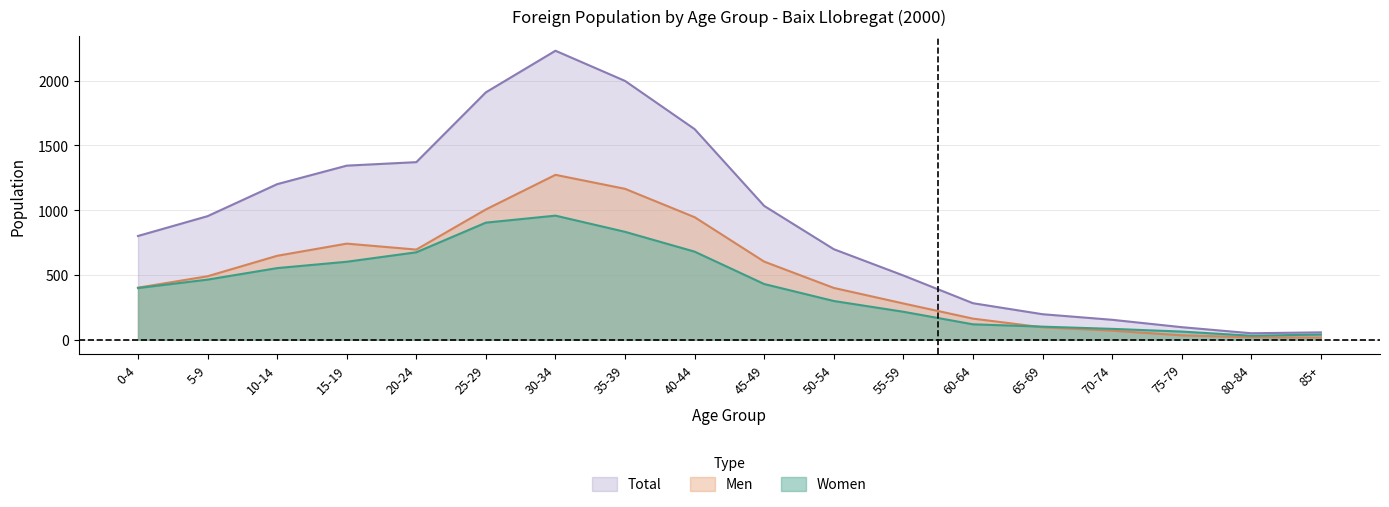

How many data points in Women are less than 430?

9